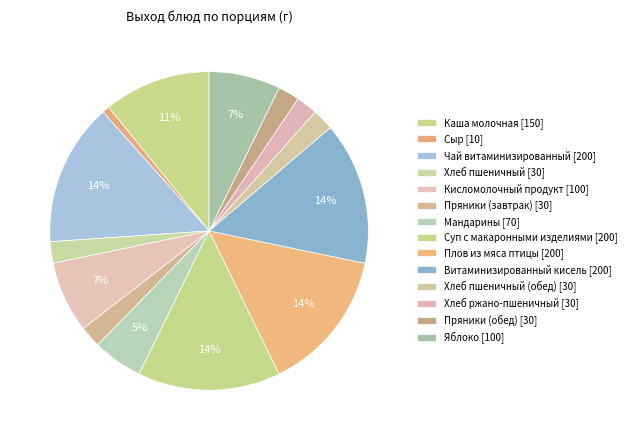

To the nearest percent, what is the average slice percentage?

7%